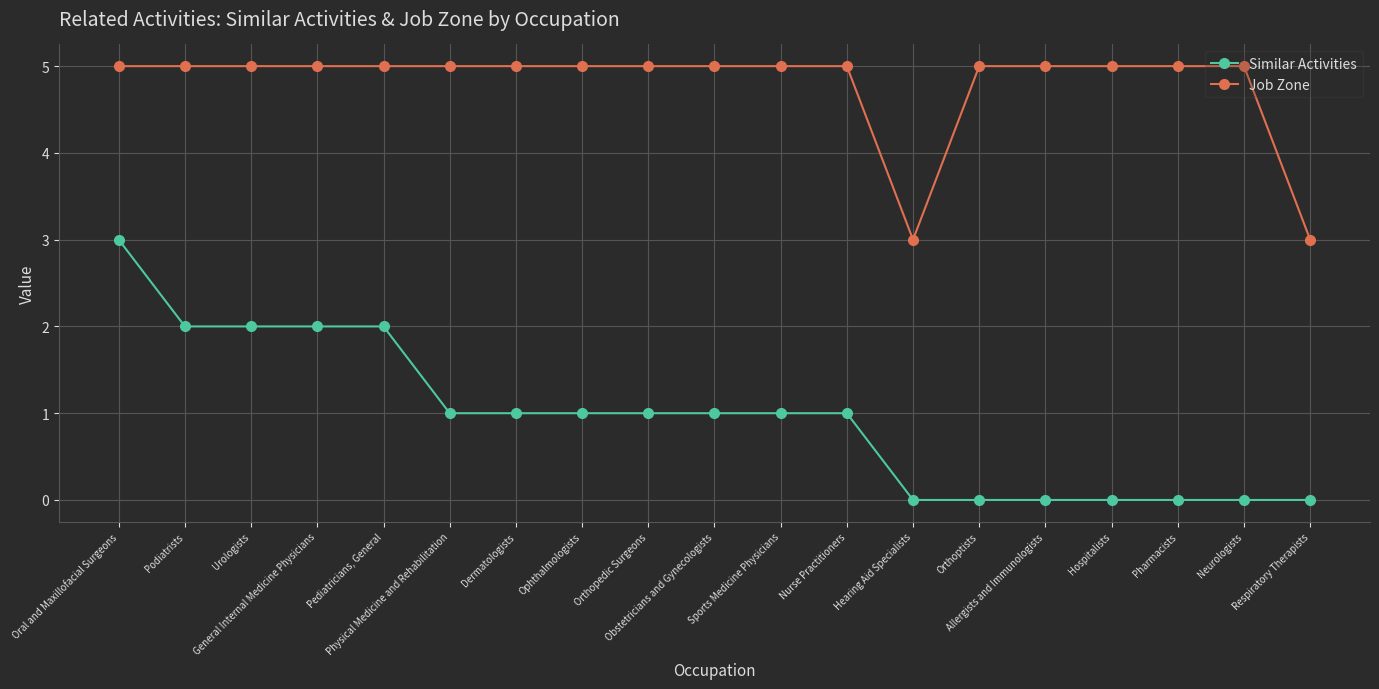

Is the value of Similar Activities at Nurse Practitioners greater than the value of Job Zone at General Internal Medicine Physicians?

No